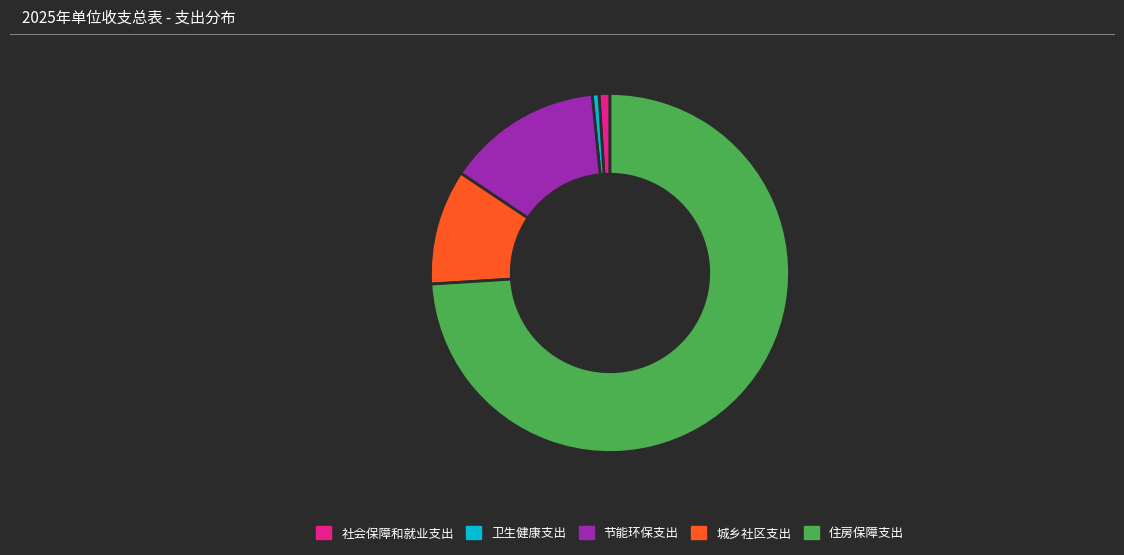

Which category has the biggest portion of the pie?

住房保障支出